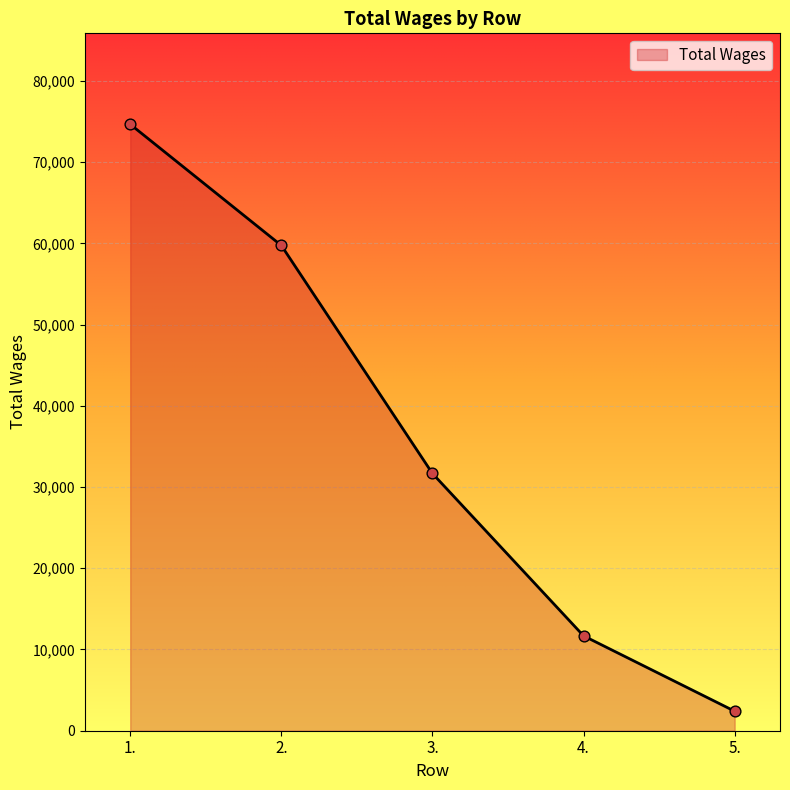

Which has a higher value, 1. or 5.?

1.